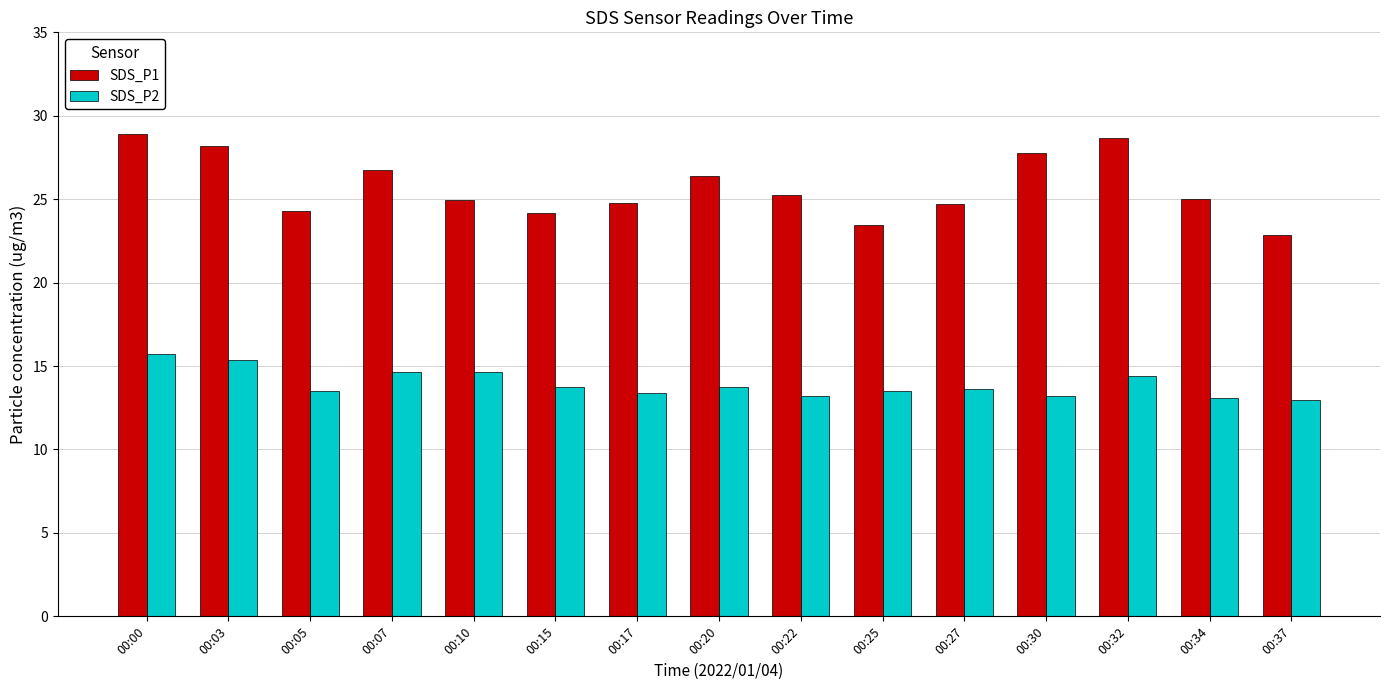

Which series has the widest spread of values?

SDS_P1